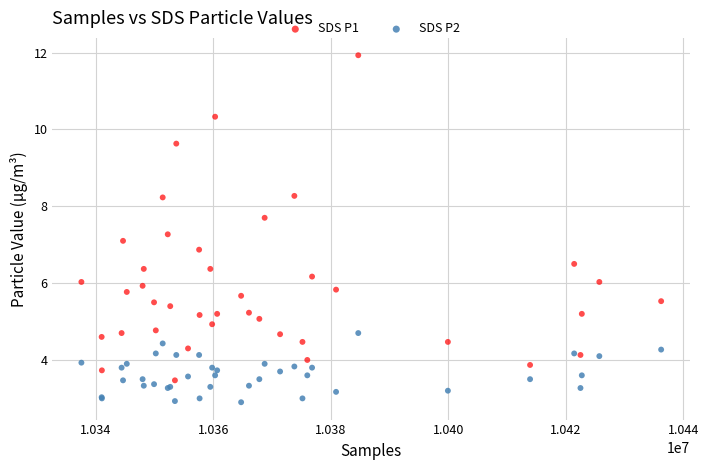

Which series reaches the maximum Y coordinate?

SDS P1